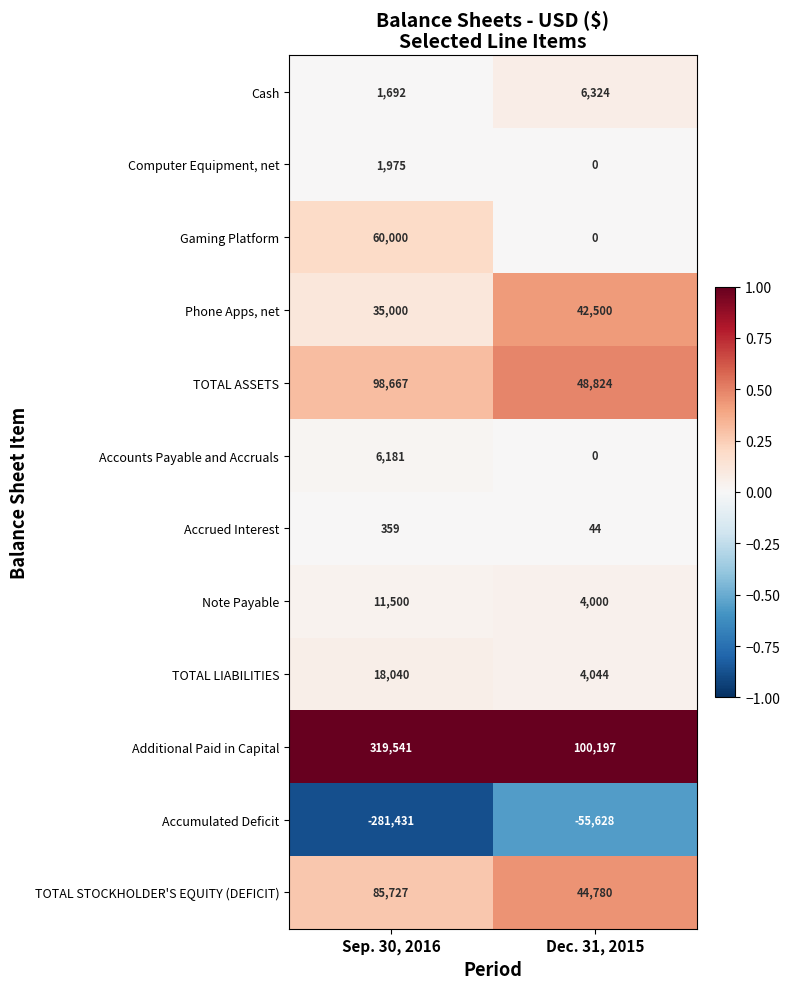

Which series has the widest spread of values?

Accumulated Deficit